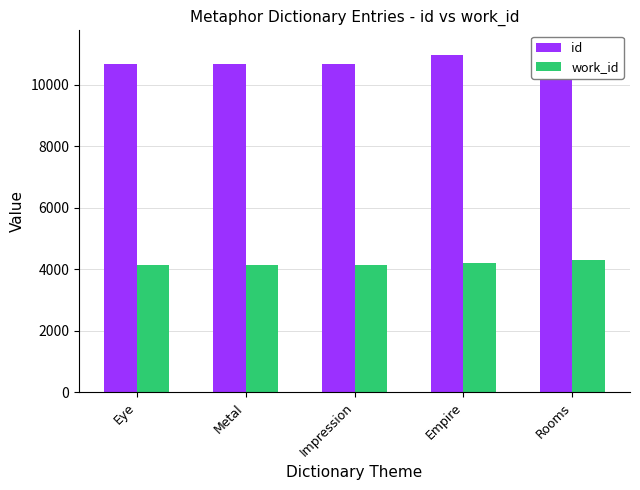

How many series are shown in this chart?

2